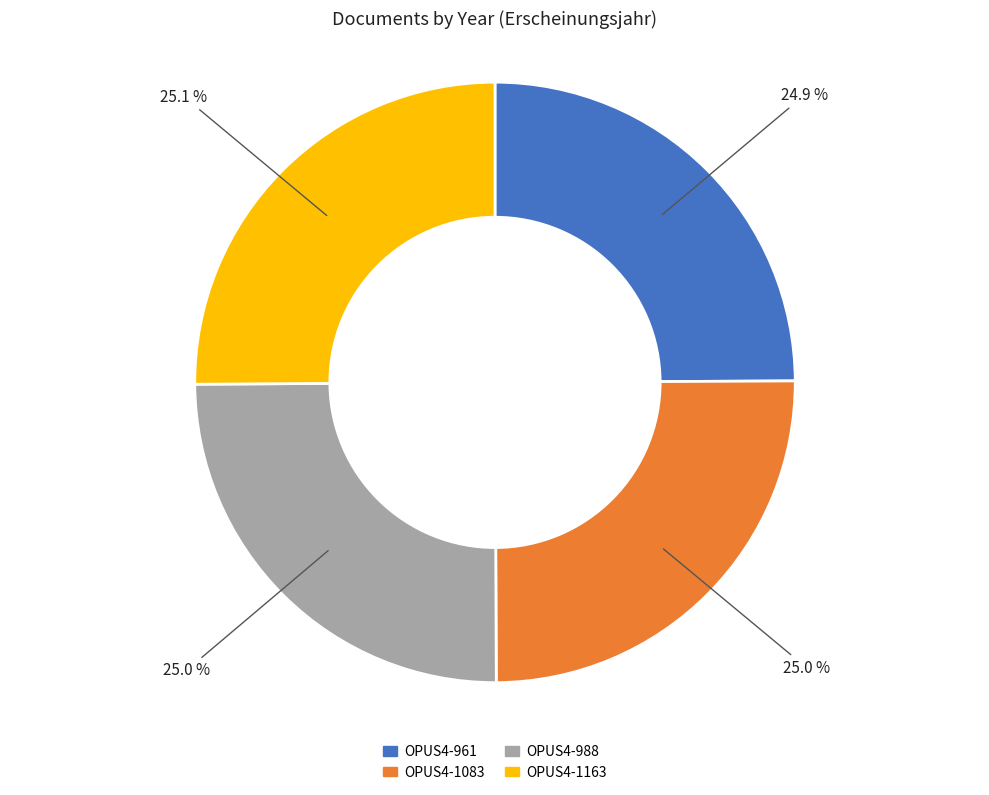

To the nearest percent, what percentage of the pie is OPUS4-961?

25%